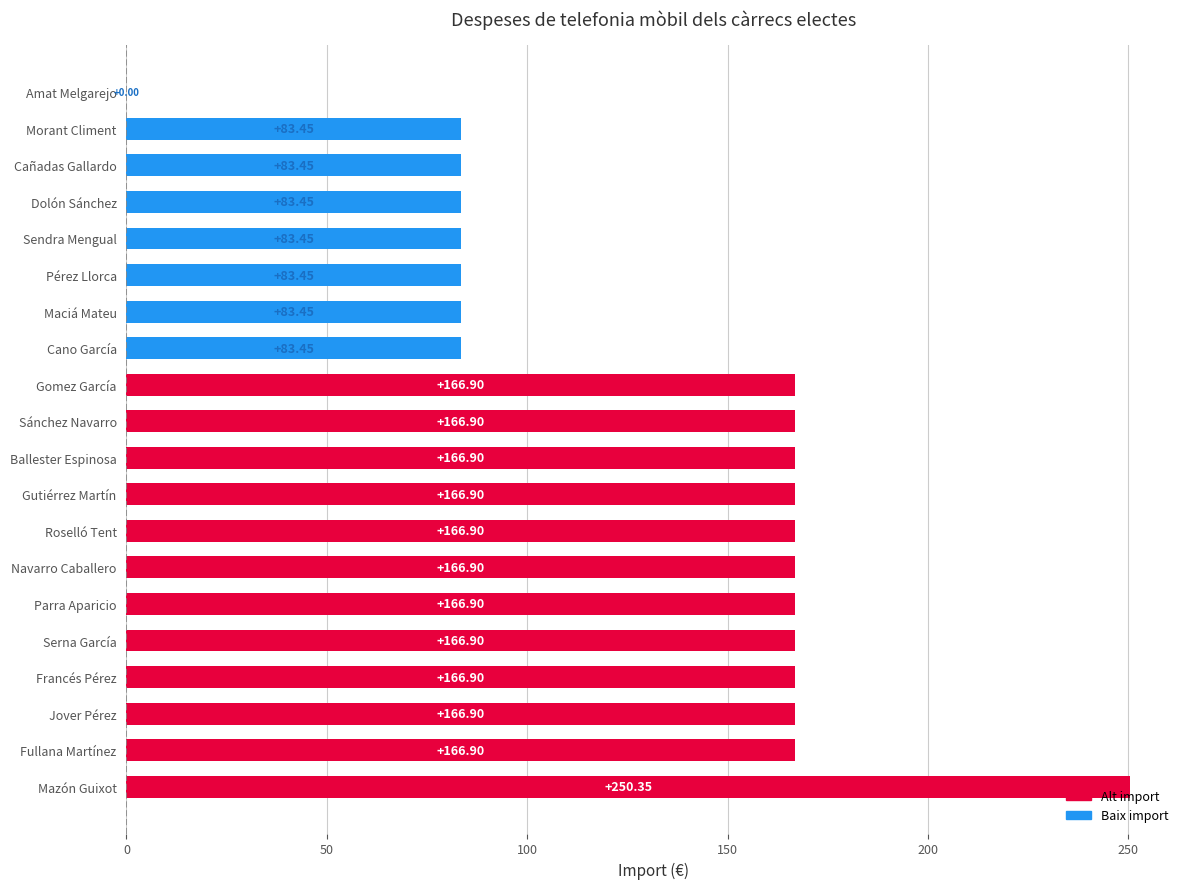

Are the bars horizontal?

Yes